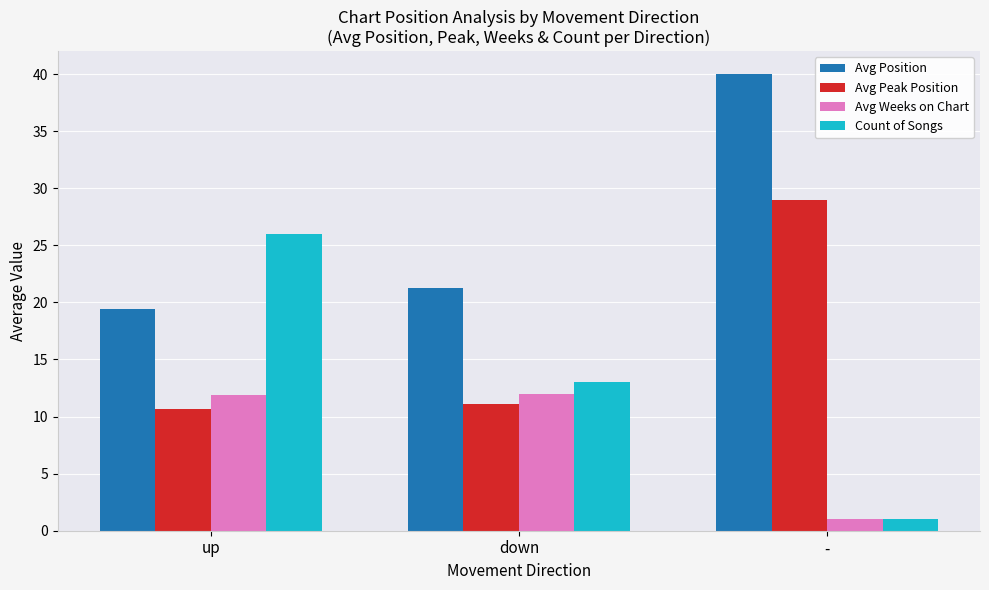

Which series changed the most between up and -?

Count of Songs